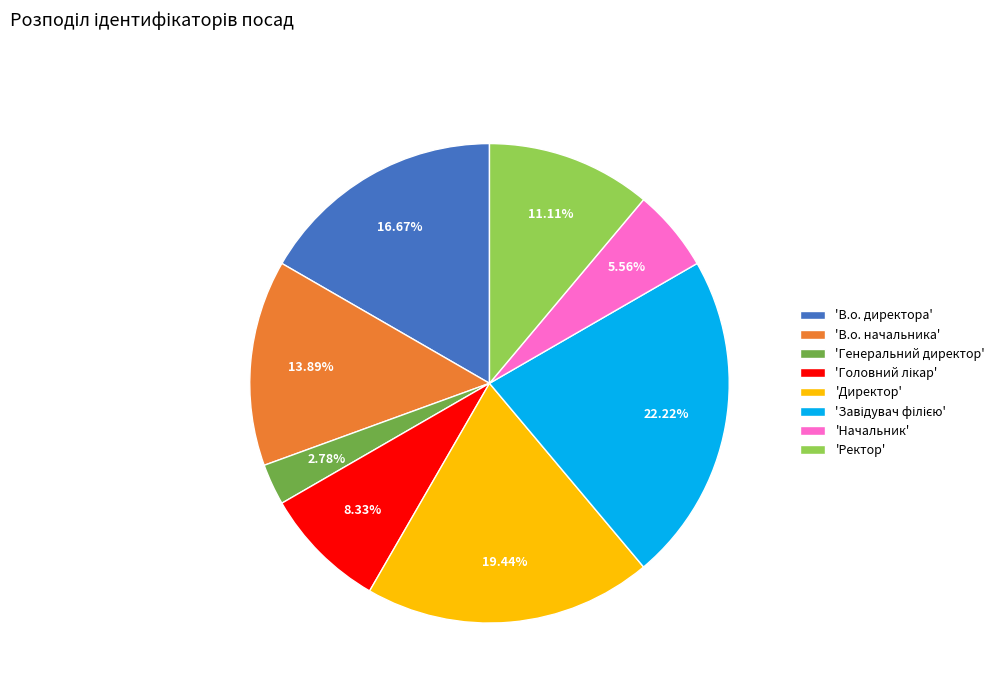

Is 'В.о. начальника' the majority of the pie?

No